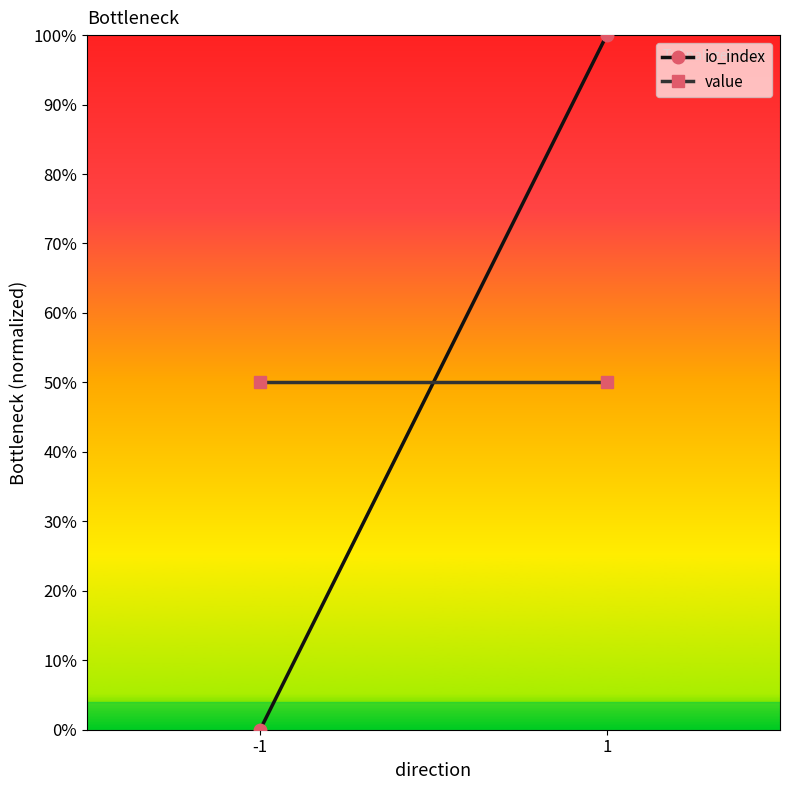

What is the sum of the io_index values at 1 and -1?

100